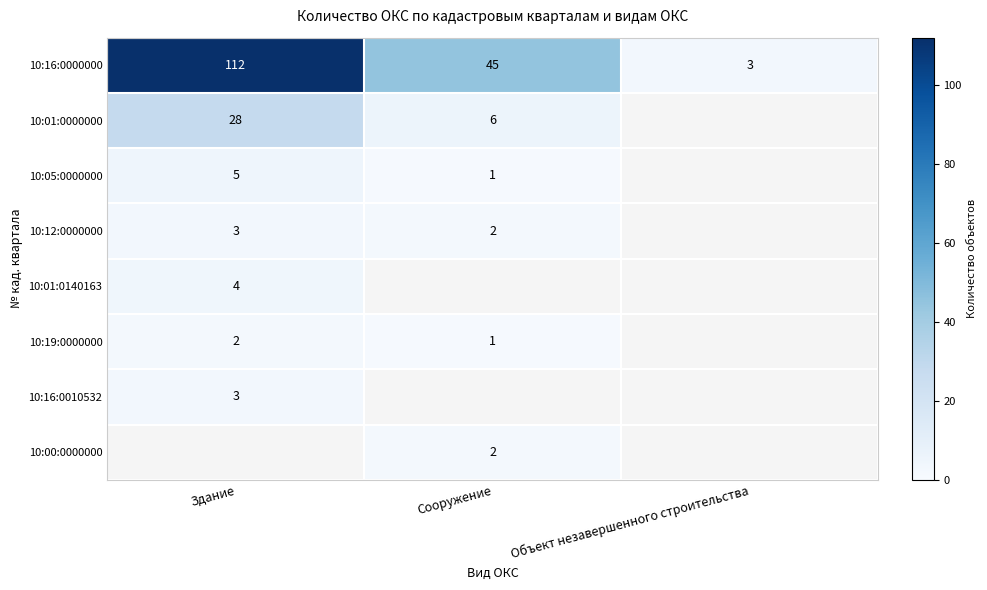

At how many categories does at least one series exceed 89?

1